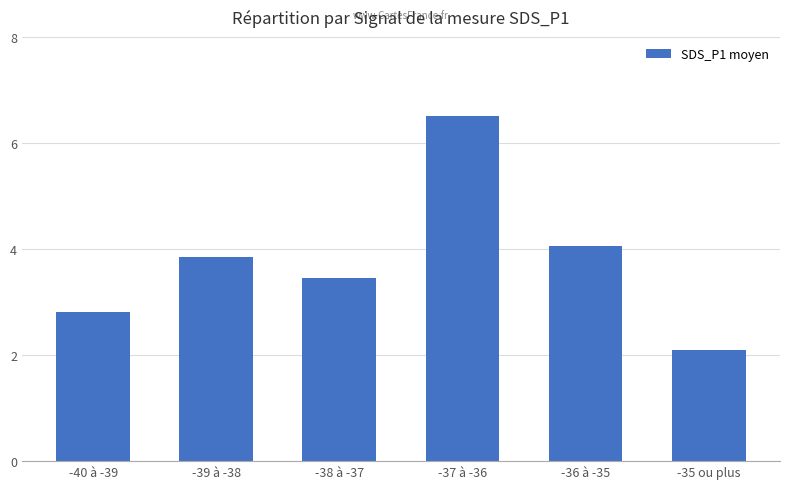

Which category has the lowest value across all series?

-35 ou plus